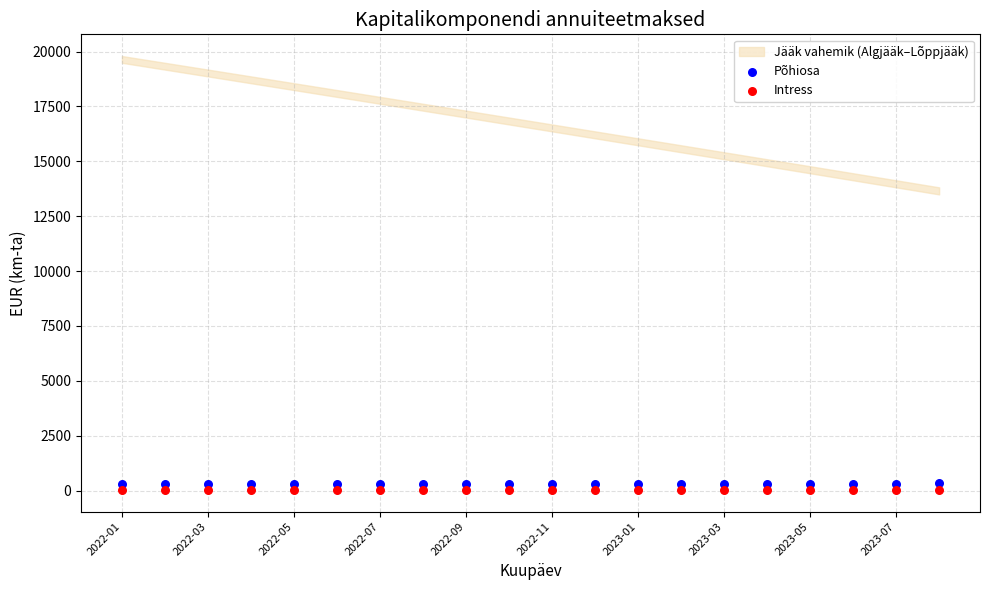

Across all data points, what is the range of Y values (max minus min)?

290.9